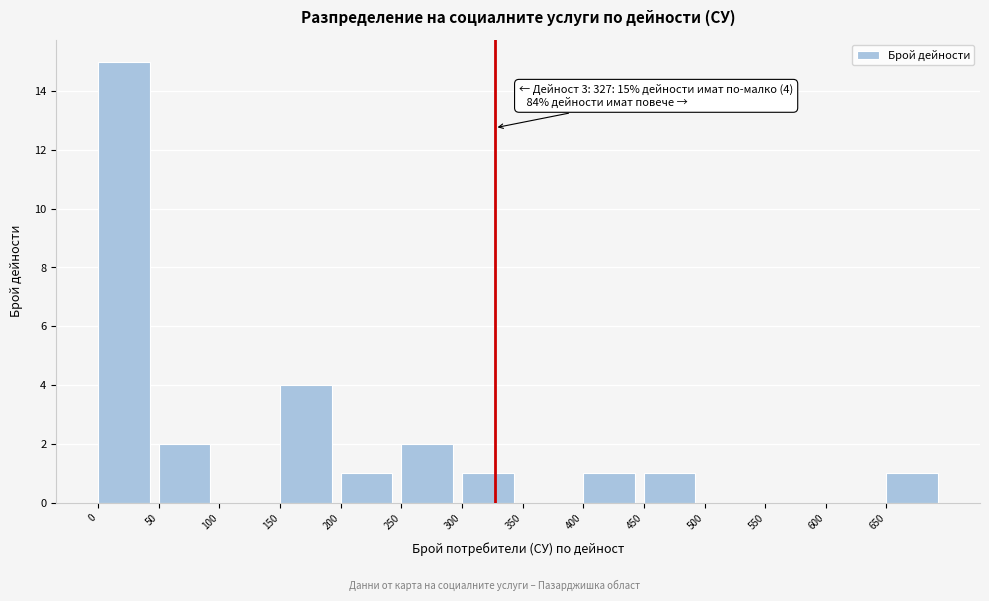

Which range on the x-axis has the tallest bar?

0 to 50